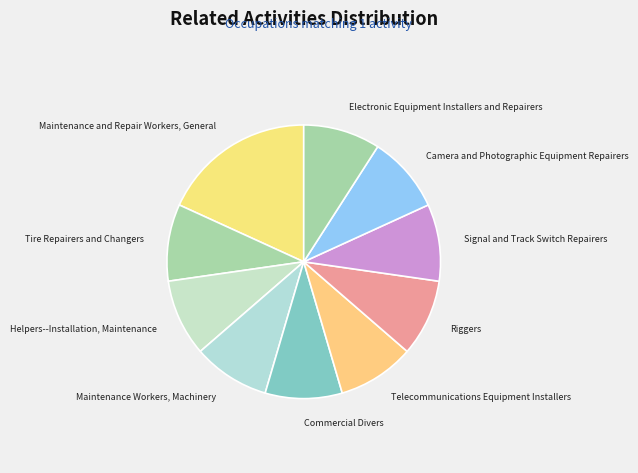

Approximately how many times larger is the value at Helpers--Installation, Maintenance compared to Signal and Track Switch Repairers?

1.0